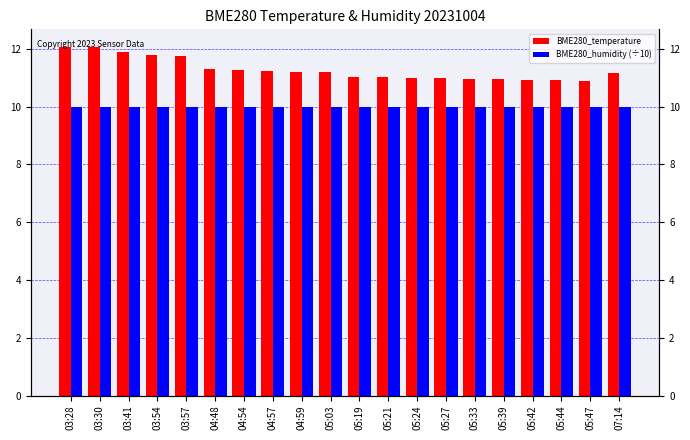

The value of BME280_humidity (÷10) at 05:47 is 16.9. True or false?

False